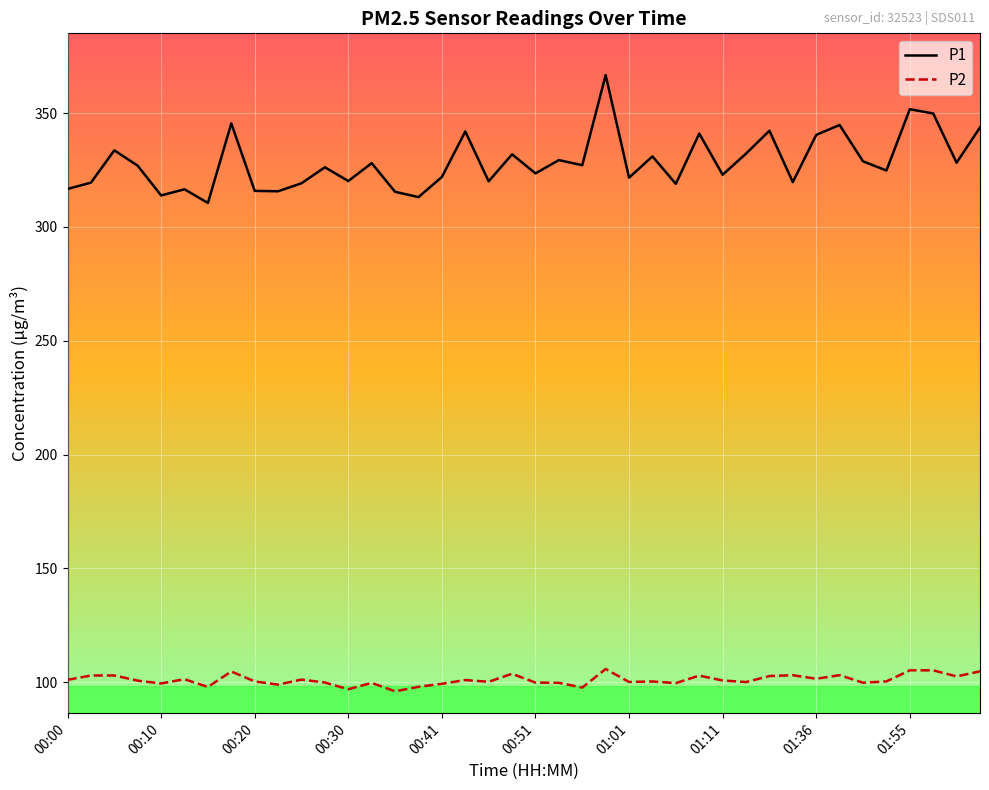

Which series has the largest total across all categories?

P1